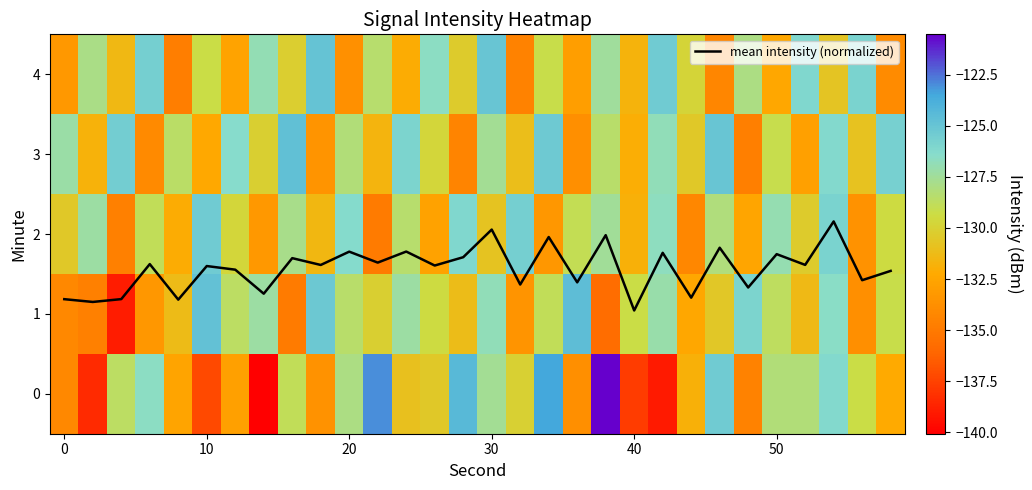

Which category has the lowest value in the mean intensity (normalized) series?

40